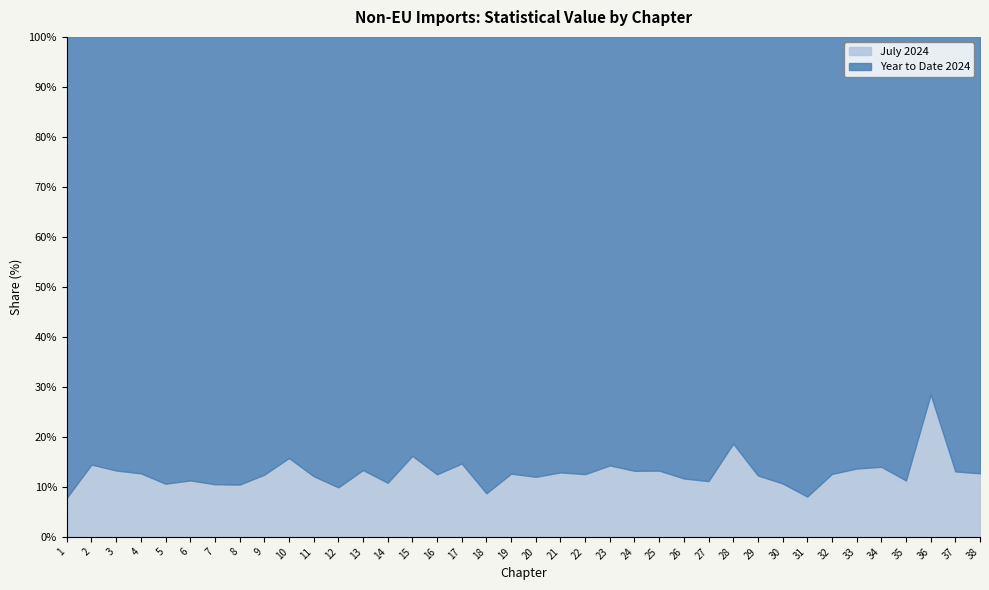

Which series changed the most between 7 and 30?

Year to Date 2024